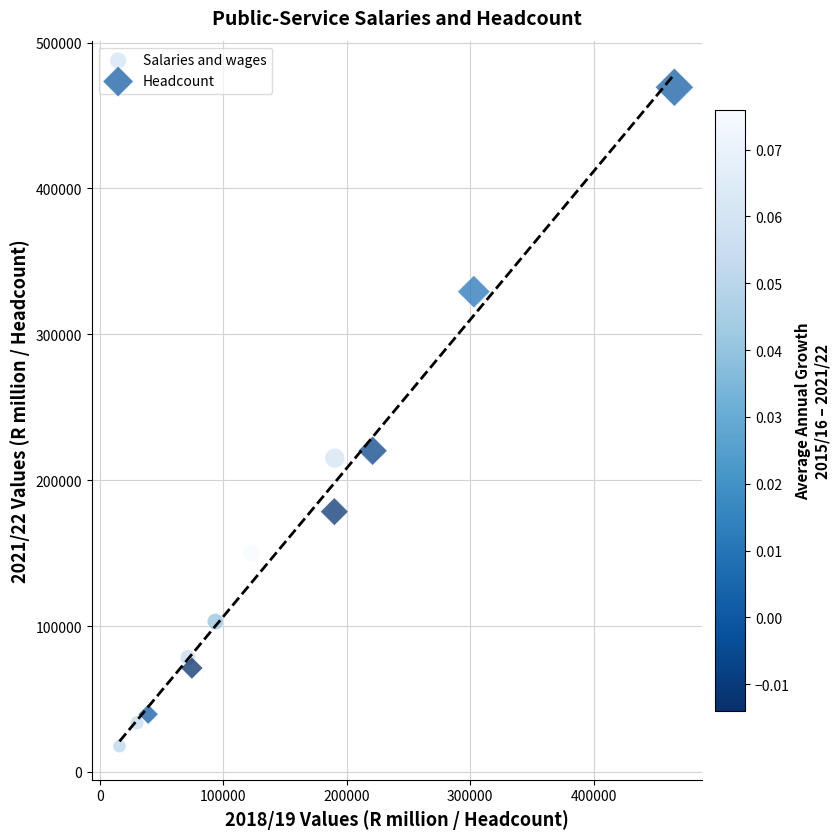

Which series has the largest Y range (max minus min)?

Headcount